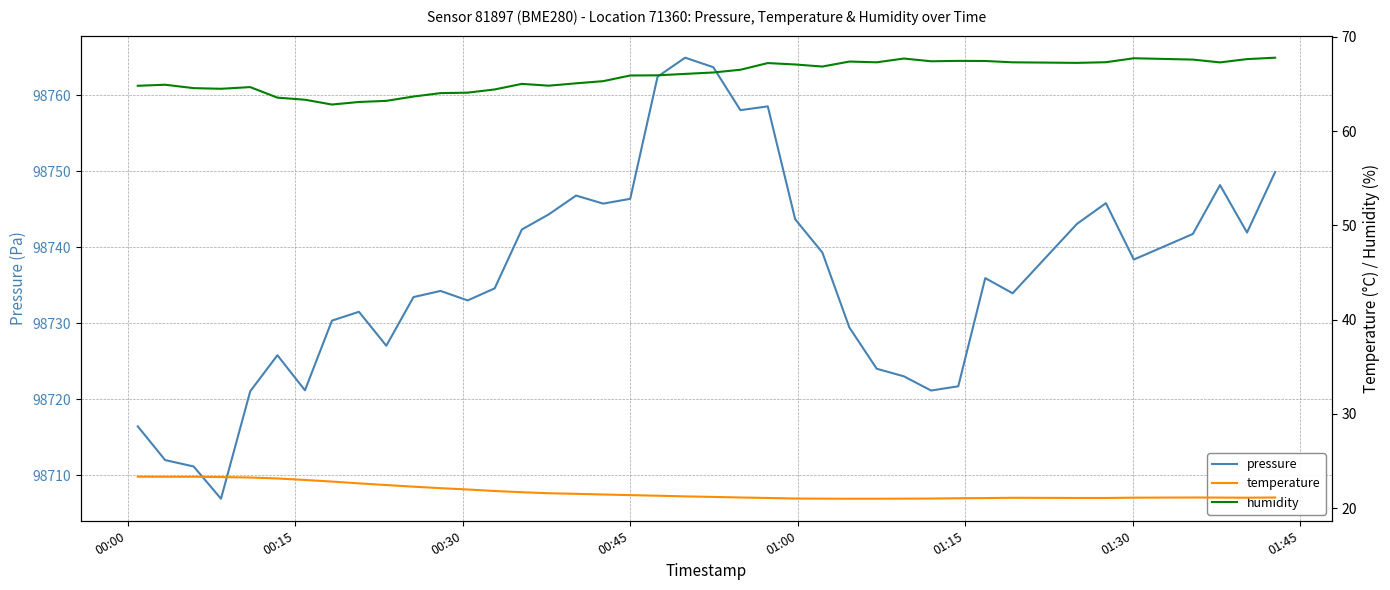

Which series has the largest range (max minus min)?

pressure